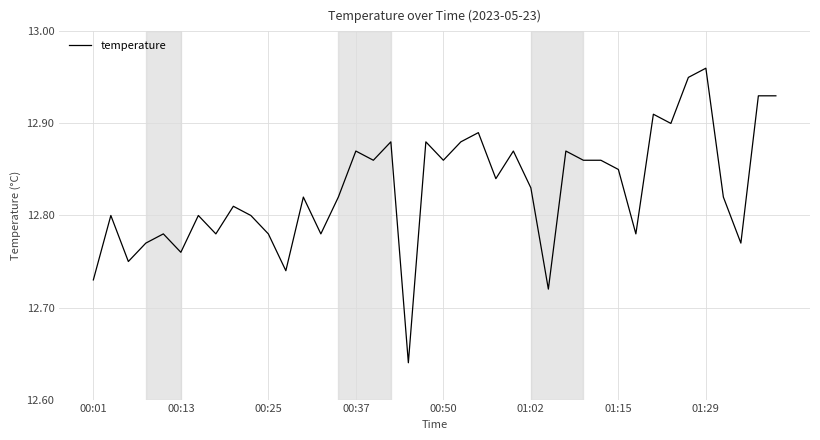

What is the difference between the maximum and minimum values?

0.3